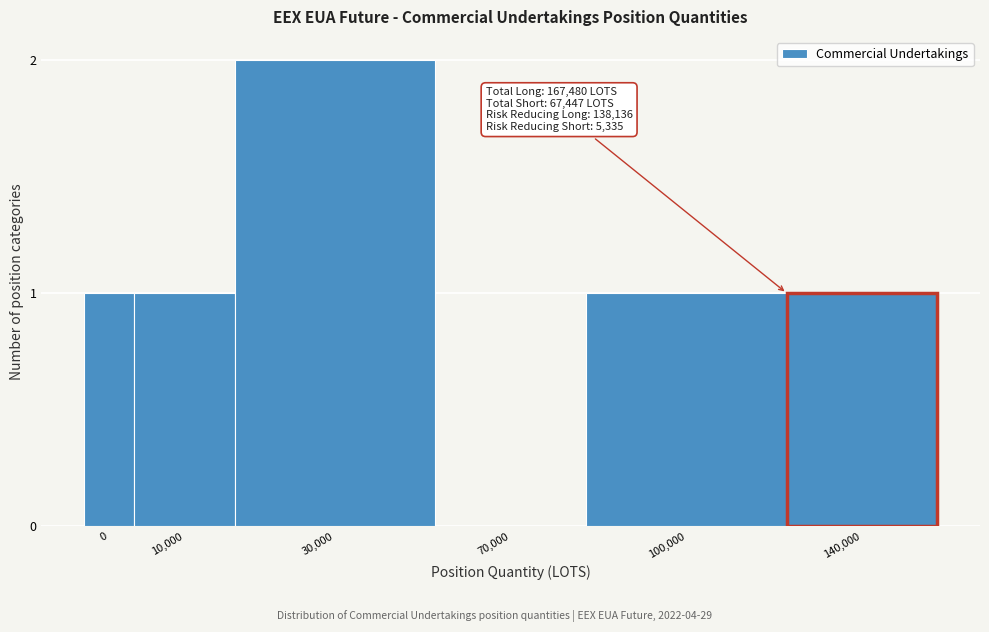

Reading left to right, transcribe all the data shown in this chart.

0=1	10,000=1	30,000=2	70,000=0	100,000=1	140,000=1